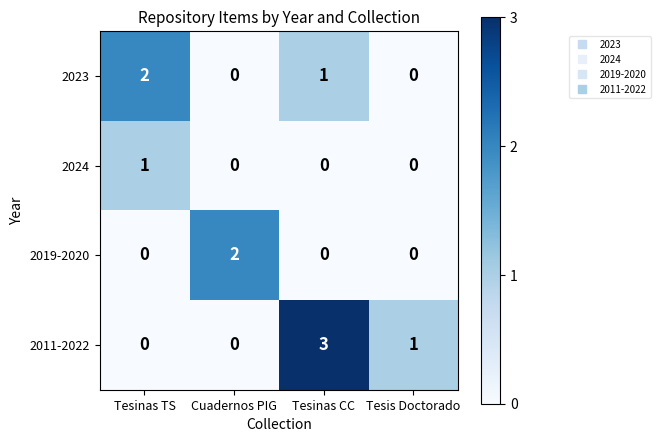

Which series has the largest range (max minus min)?

2011-2022